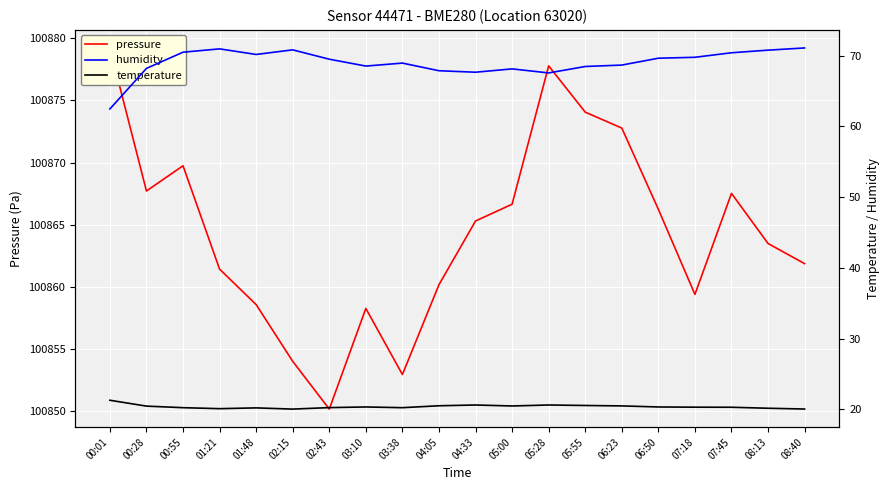

Reading right to left, what are all the values shown in this chart?

pressure: 08:40=100861.9	08:13=100863.5	07:45=100867.5	07:18=100859.4	06:50=100866.2	06:23=100872.8	05:55=100874.1	05:28=100877.8	05:00=100866.7	04:33=100865.3	04:05=100860.2	03:38=100853.0	03:10=100858.3	02:43=100850.2	02:15=100854.0	01:48=100858.6	01:21=100861.4	00:55=100869.8	00:28=100867.7	00:01=100879.2
humidity: 08:40=71.1	08:13=70.8	07:45=70.4	07:18=69.8	06:50=69.6	06:23=68.7	05:55=68.5	05:28=67.6	05:00=68.1	04:33=67.7	04:05=67.9	03:38=69.0	03:10=68.5	02:43=69.5	02:15=70.8	01:48=70.2	01:21=71.0	00:55=70.5	00:28=68.2	00:01=62.5
temperature: 08:40=20.1	08:13=20.2	07:45=20.3	07:18=20.3	06:50=20.4	06:23=20.5	05:55=20.6	05:28=20.6	05:00=20.5	04:33=20.6	04:05=20.5	03:38=20.2	03:10=20.4	02:43=20.3	02:15=20.1	01:48=20.2	01:21=20.1	00:55=20.2	00:28=20.5	00:01=21.3